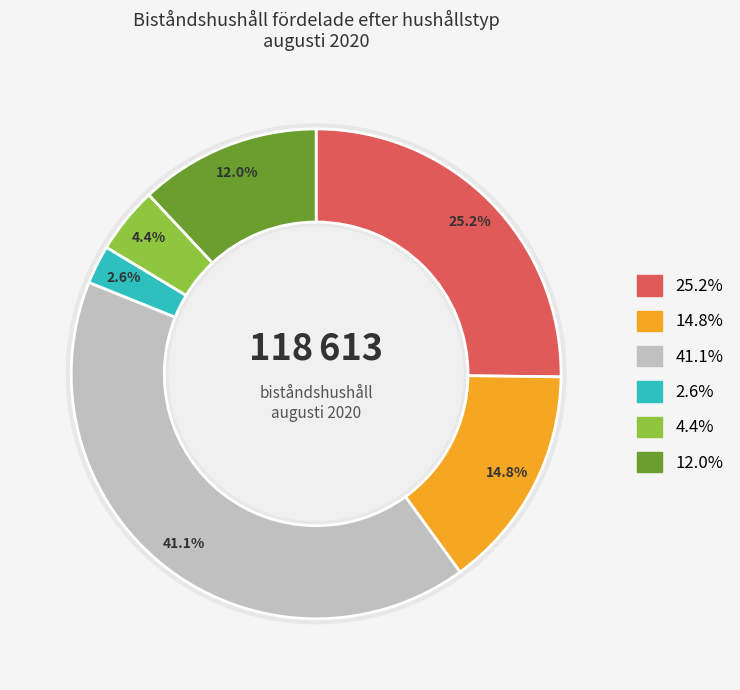

How many segments does this pie chart have?

6